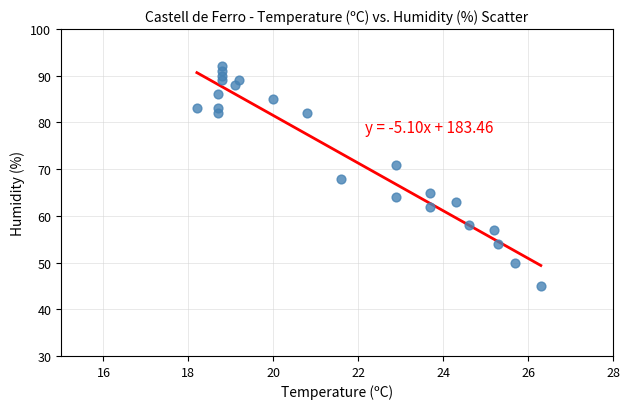

What is the range of Y values (max minus min)?

47